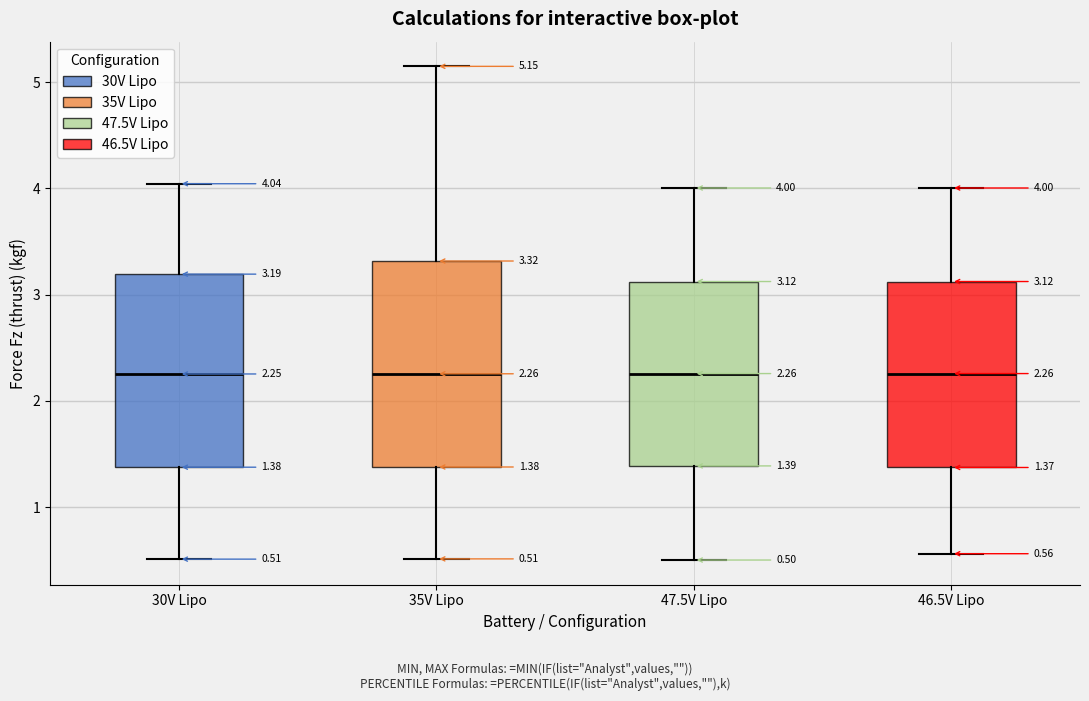

Which box is the tallest, from its lower edge to its upper edge?

35V Lipo